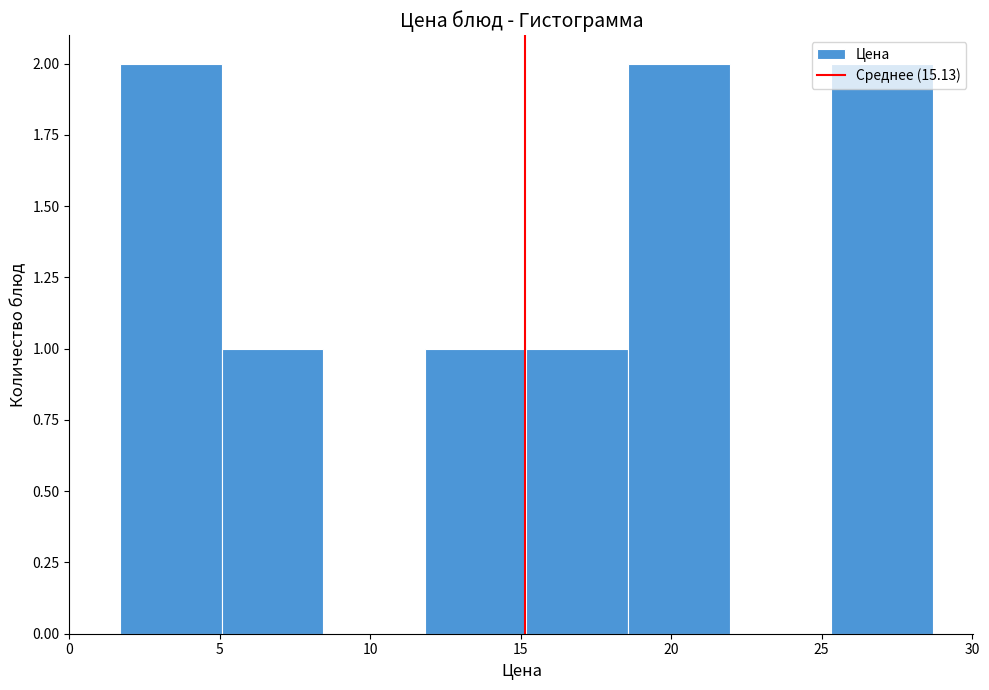

Reading left to right, list every bar in this chart as the range it spans on the x-axis followed by its height. Neither the bar edges nor the heights are printed on the chart, so give them approximately, as read against the axes.

1.5 to 5.0: 2
5.0 to 8.5: 1
8.5 to 12.0: 0
12.0 to 15.0: 1
15.0 to 18.5: 1
18.5 to 22.0: 2
22.0 to 25.5: 0
25.5 to 28.5: 2